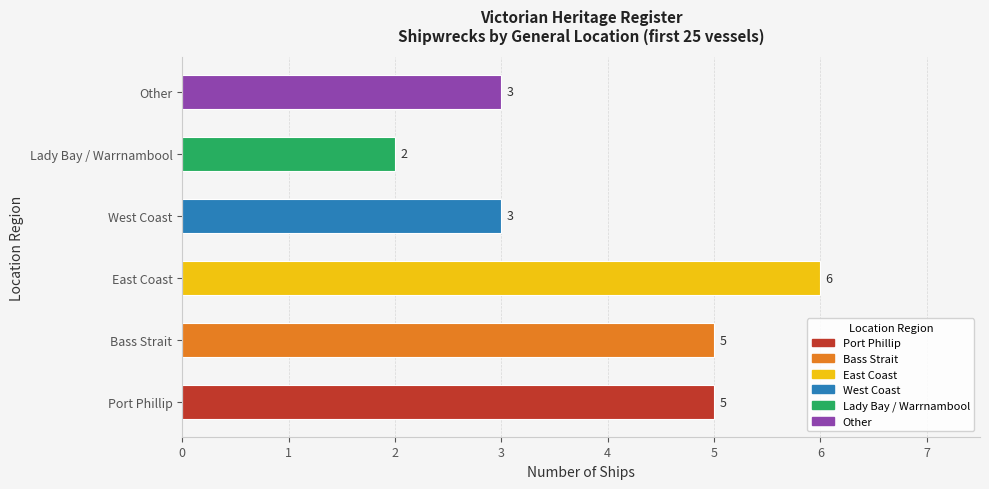

Are the bars grouped side by side (vs. stacked)?

No